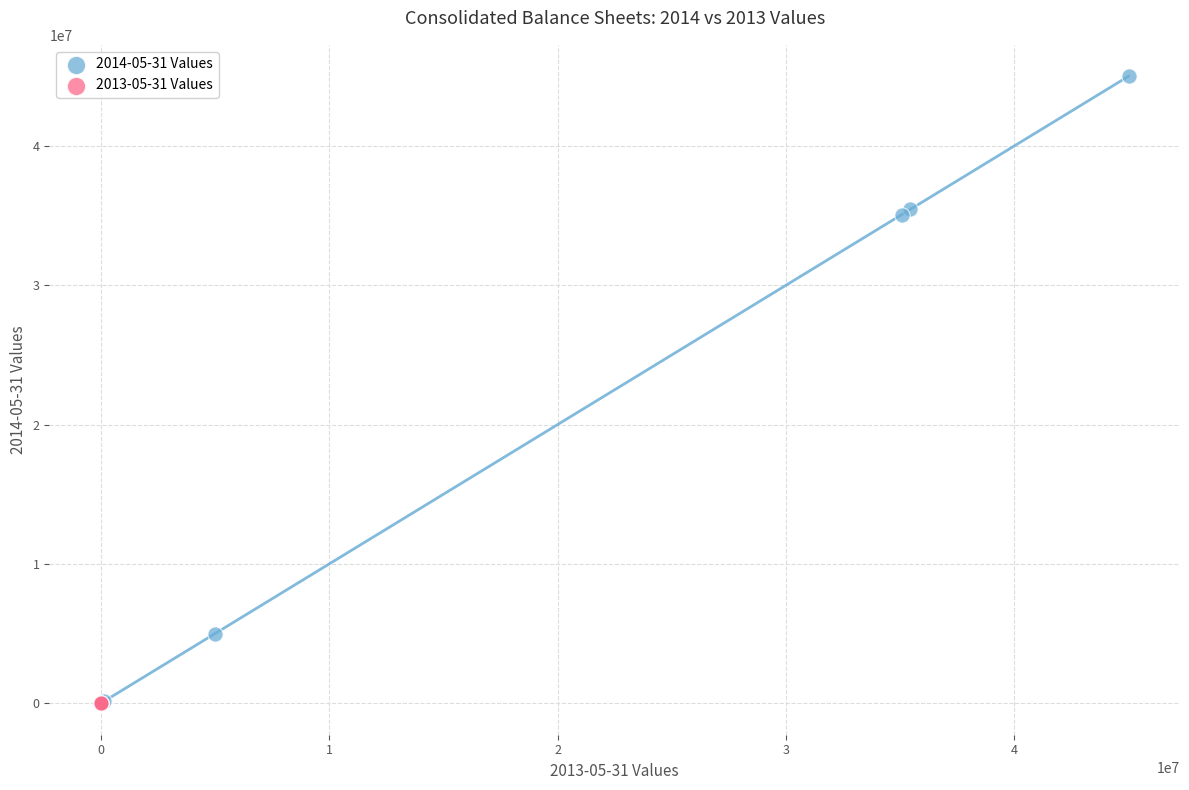

Which series has the largest Y range (max minus min)?

2014-05-31 Values